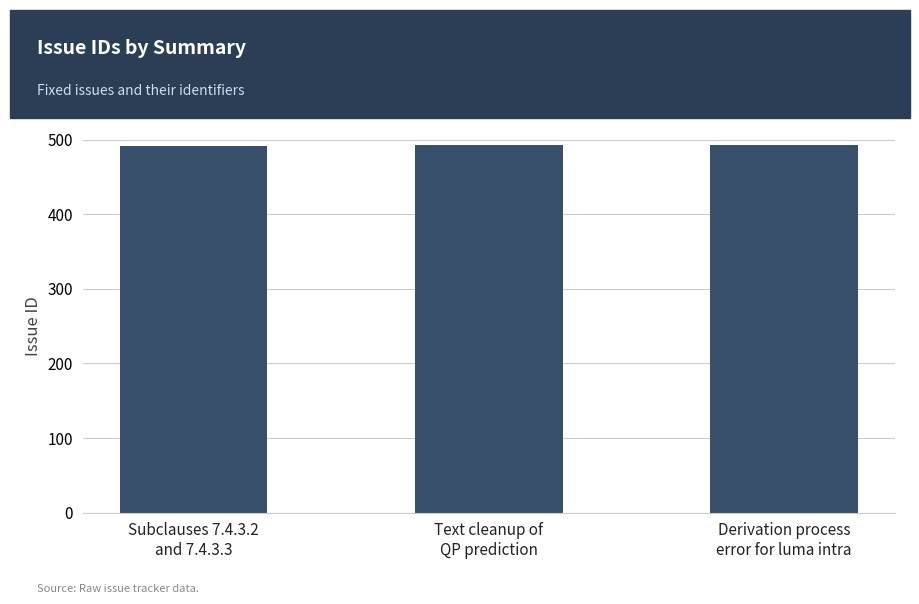

What is the greatest value displayed?

493